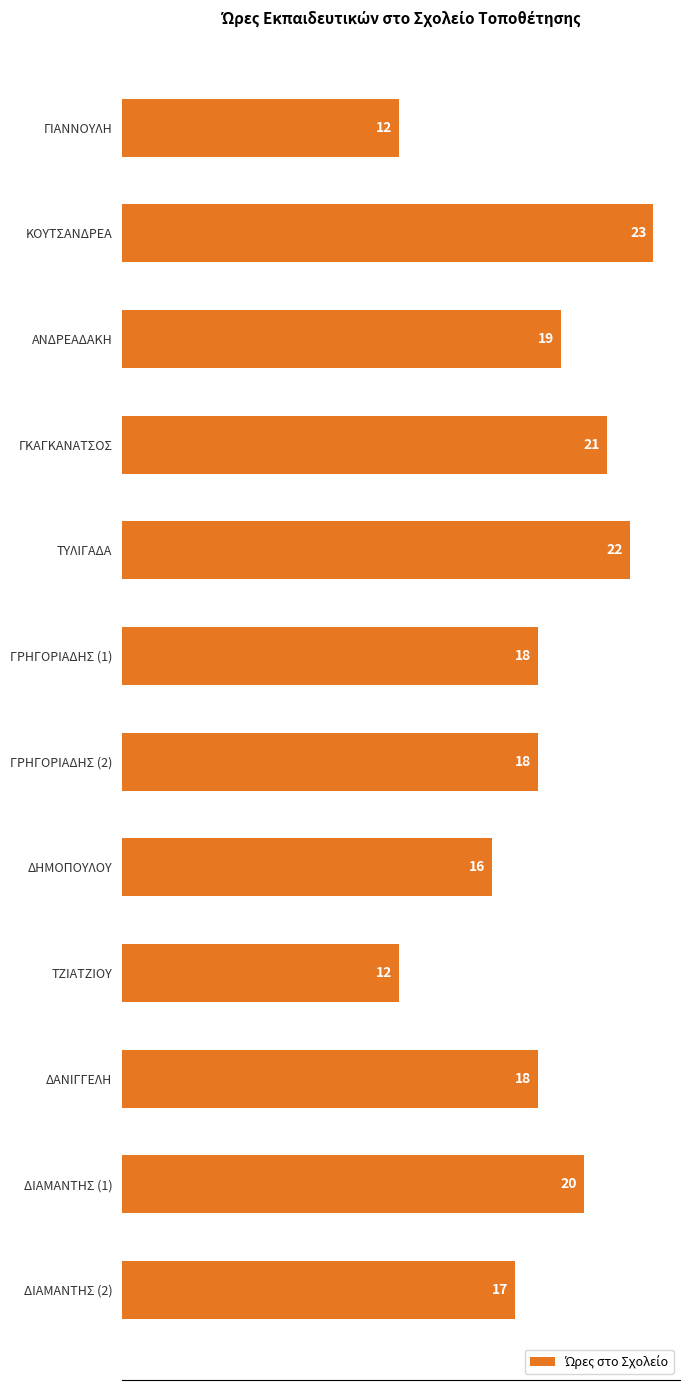

Are the bars horizontal?

Yes